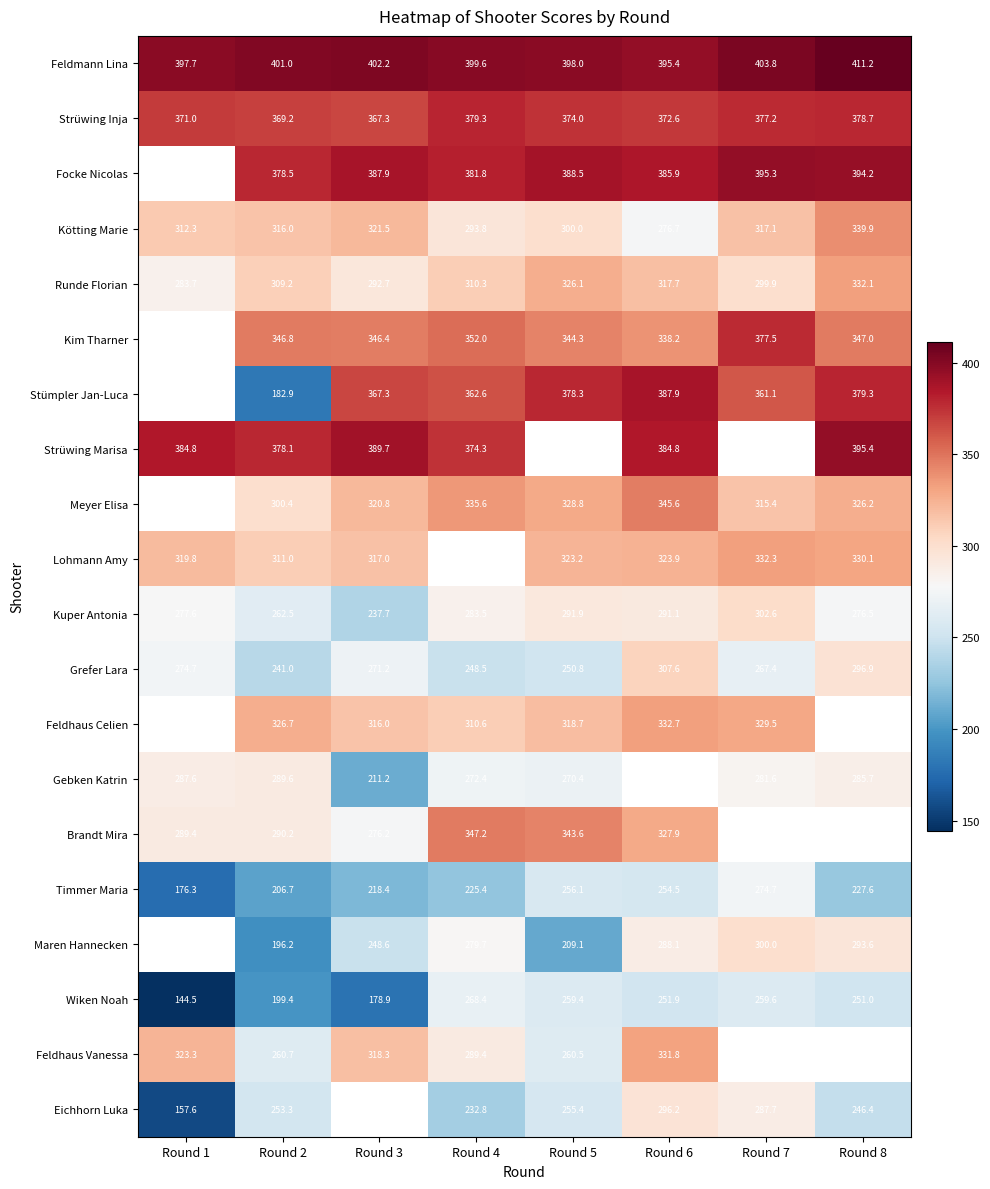

What is the maximum value shown in the chart?

411.2